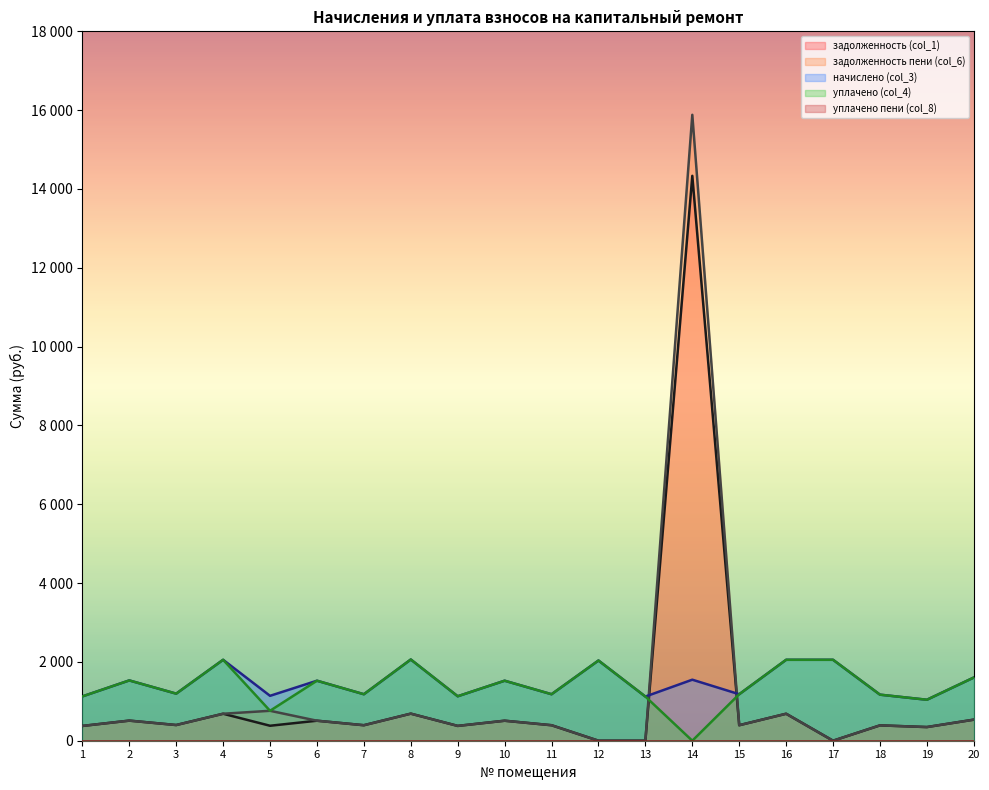

True or false: уплачено (col_4) and начислено (col_3) intersect in this chart.

False